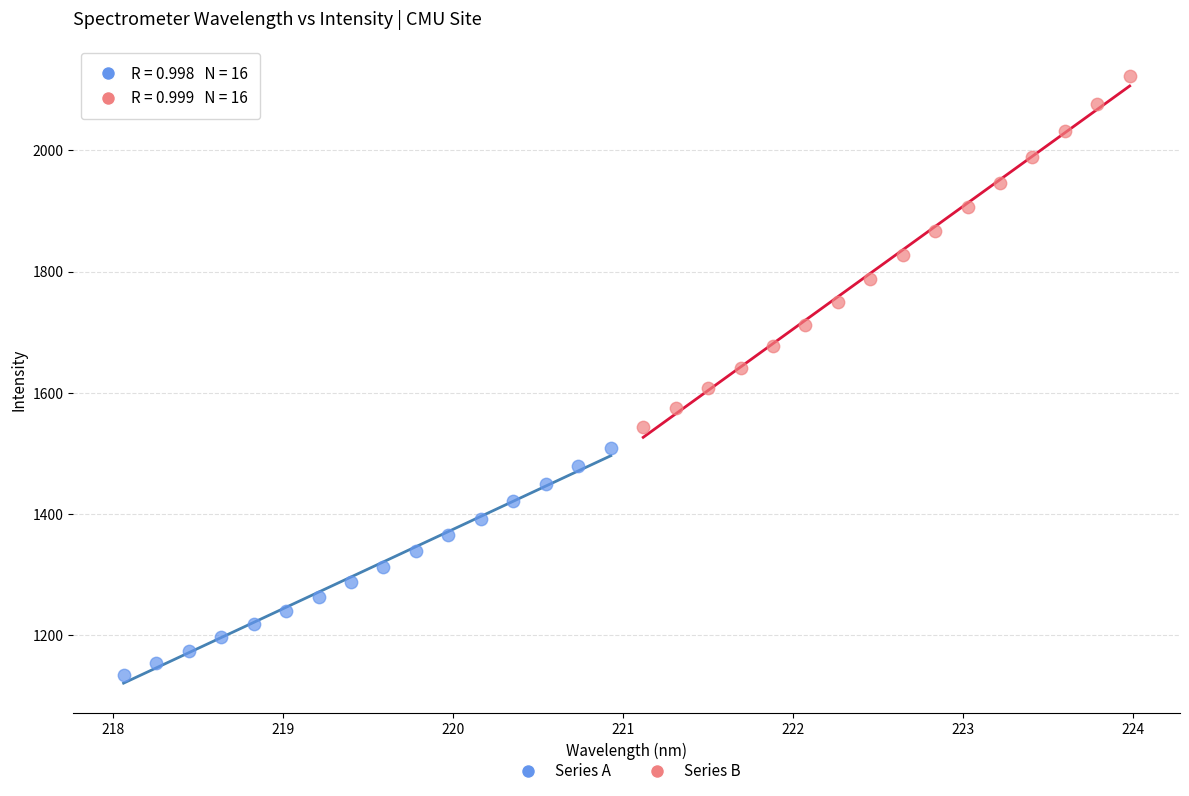

Which series reaches the minimum Y coordinate?

Series A